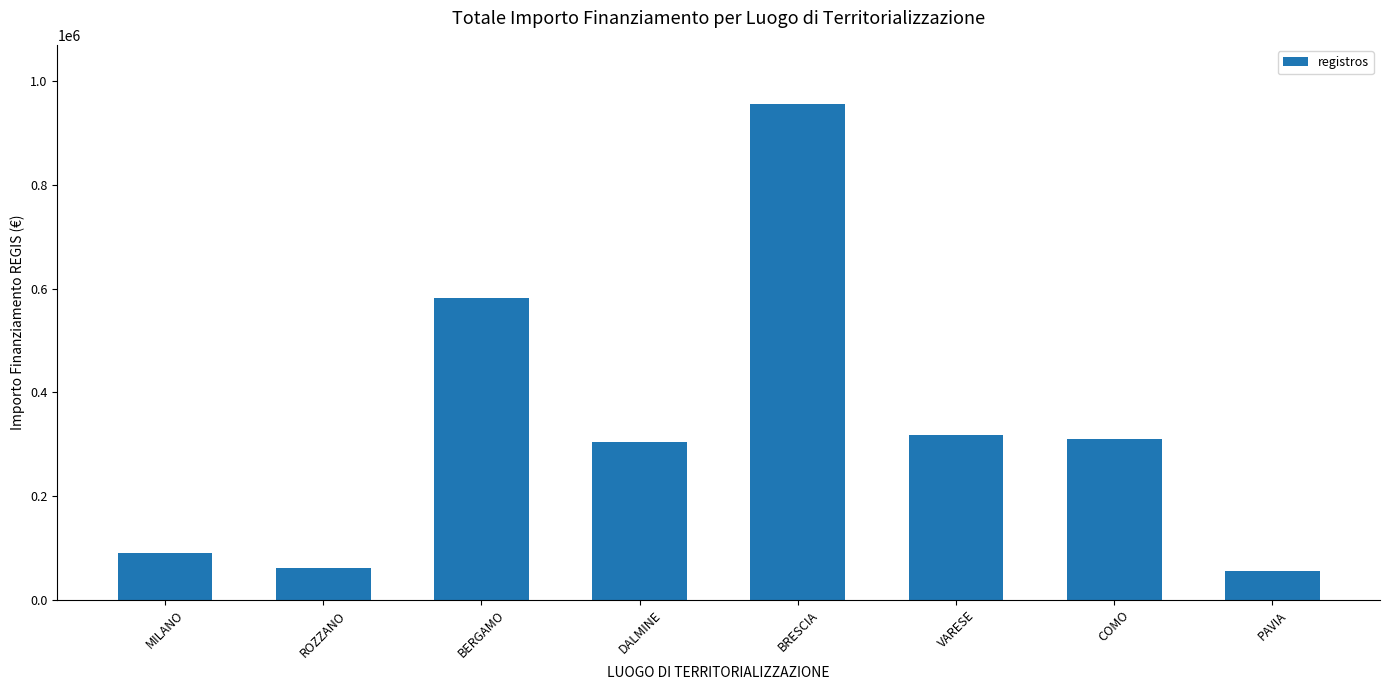

The value at VARESE is 113712.2. True or false?

False